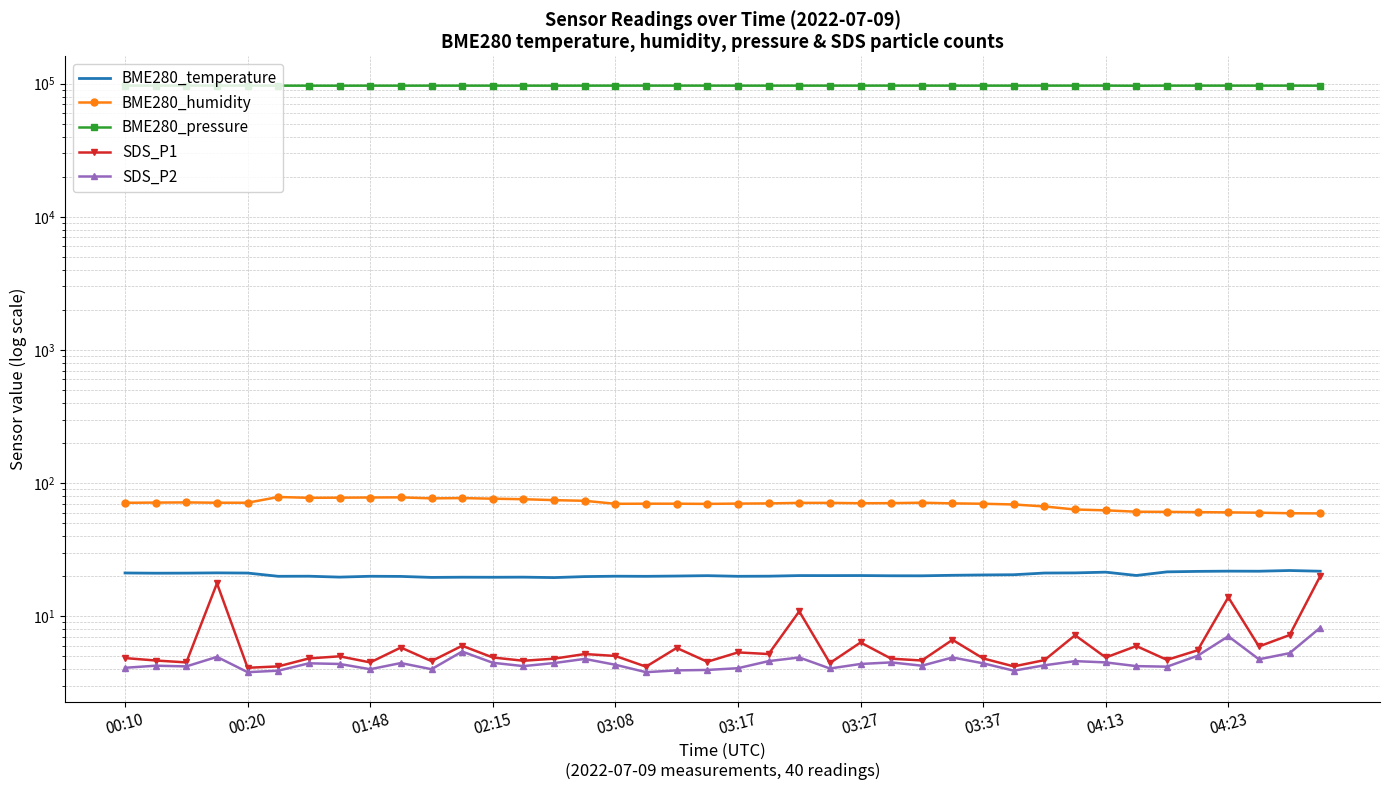

True or false: SDS_P2 has a value of 4.2 at 01:48.

True